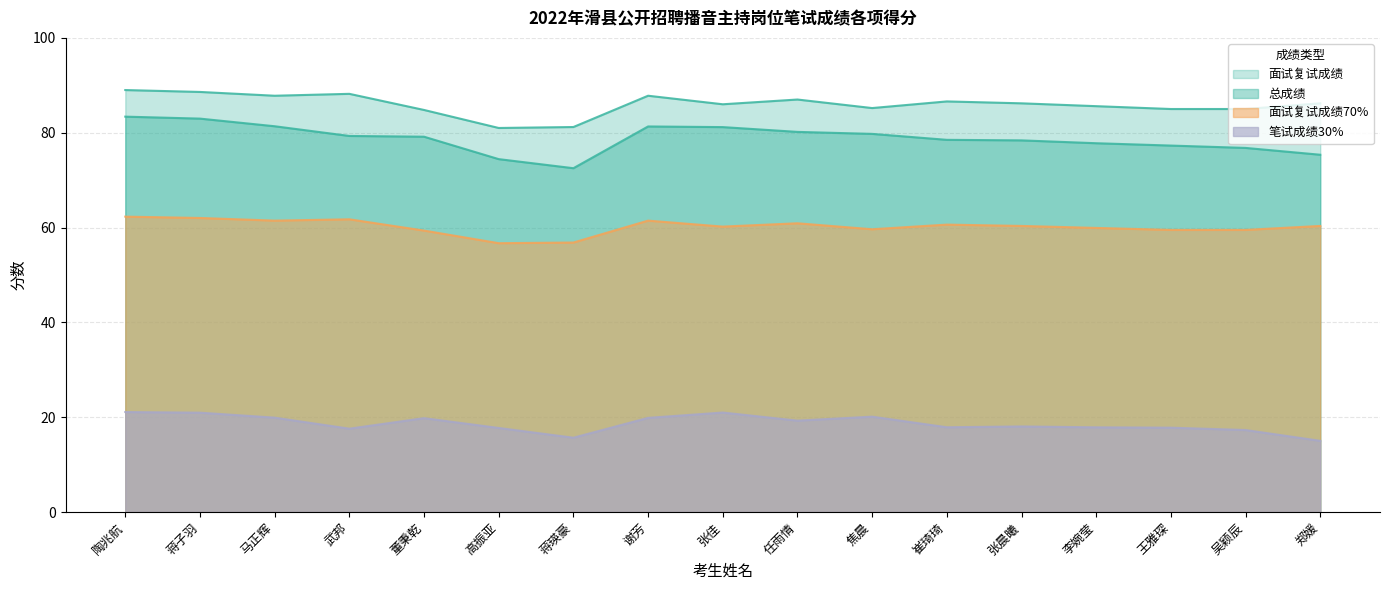

Rank the series at 王雅琛 from lowest to highest value.

笔试成绩30%, 面试复试成绩70%, 总成绩, 面试复试成绩